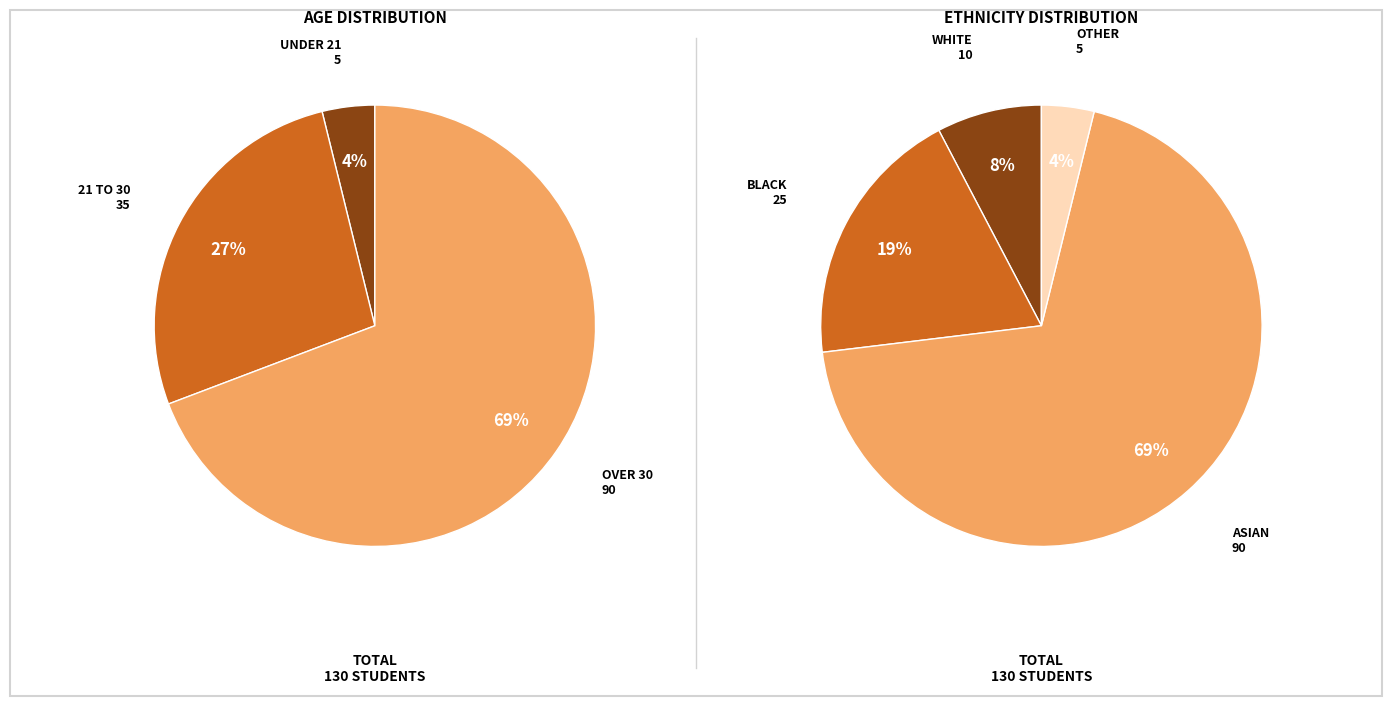

To the nearest percent, what percentage of the pie is 21 to 30?

27%